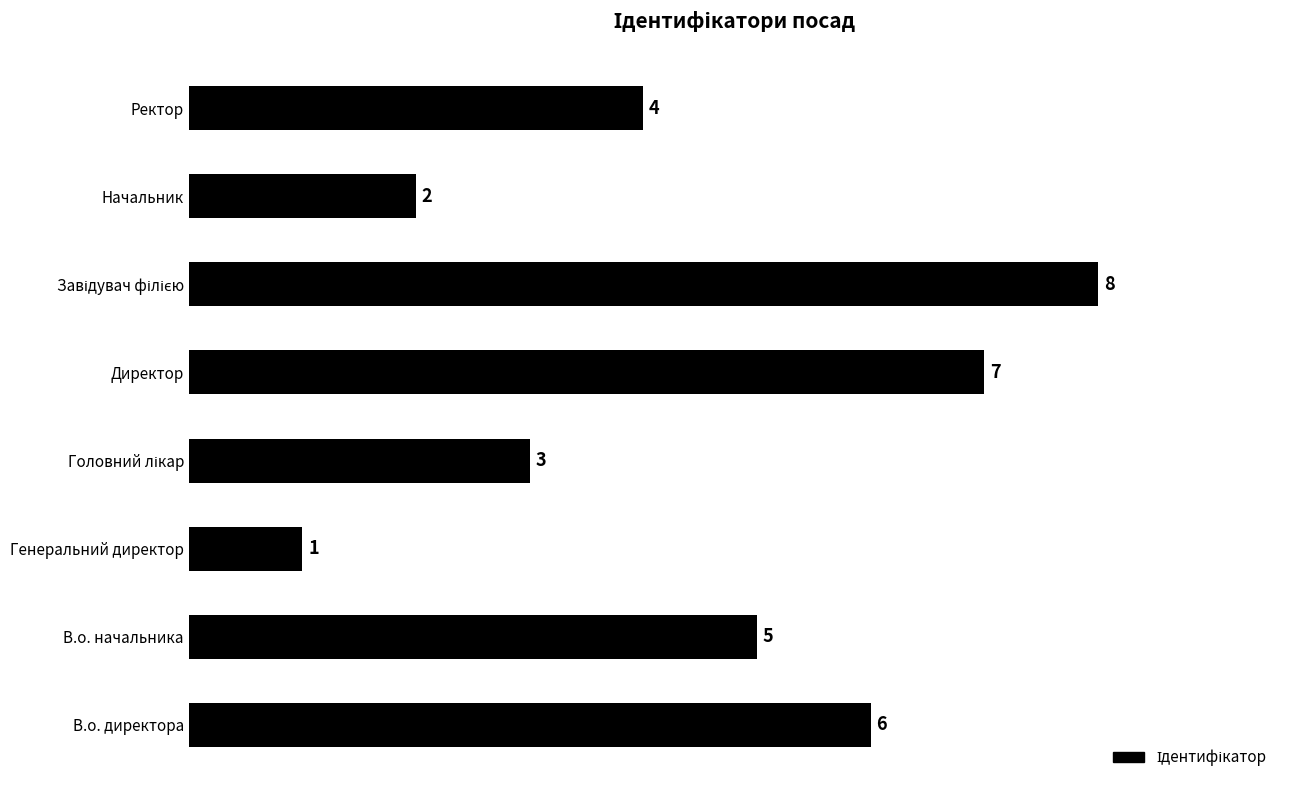

Between Генеральний директор and Начальник, which is larger?

Начальник